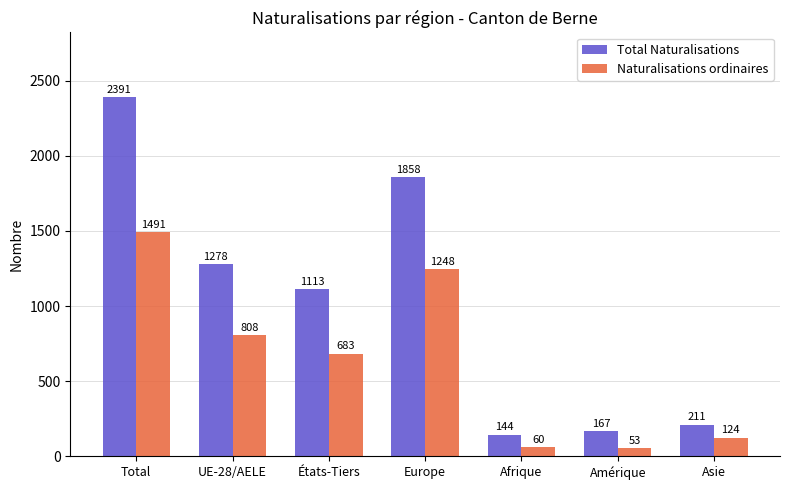

Which series has the largest total across all categories?

Total Naturalisations